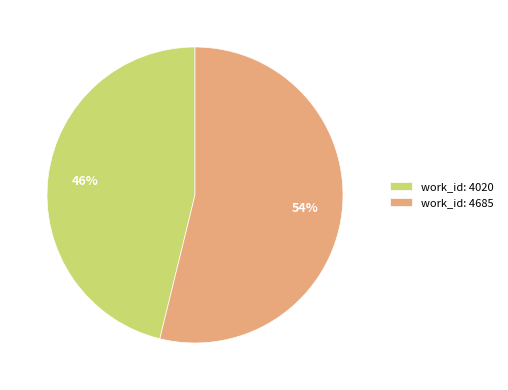

How many slices are in this pie chart?

2